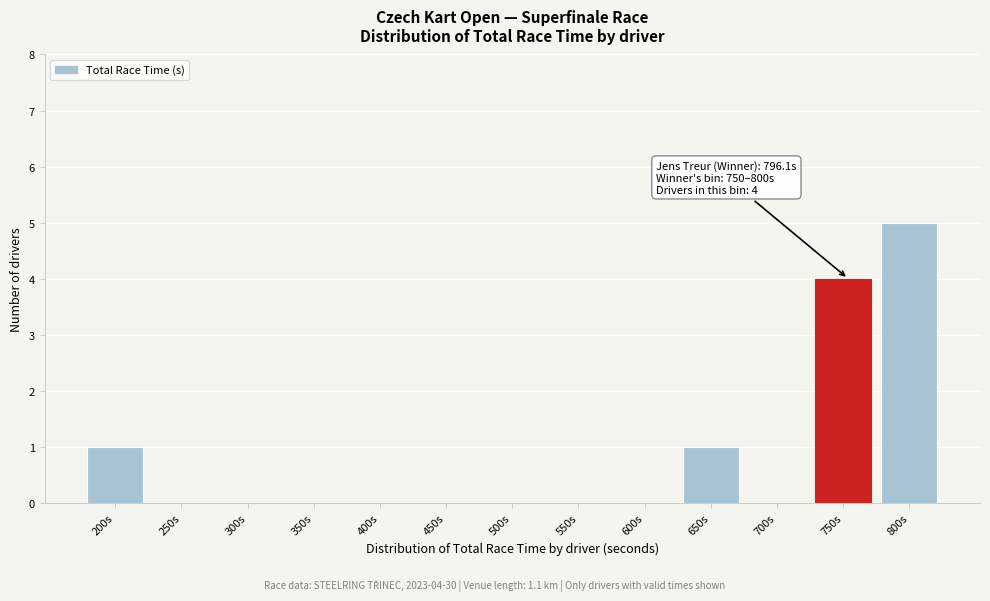

Reading left to right, what are all the values shown in this chart?

200s=1	250s=0	300s=0	350s=0	400s=0	450s=0	500s=0	550s=0	600s=0	650s=1	700s=0	750s=4	800s=5